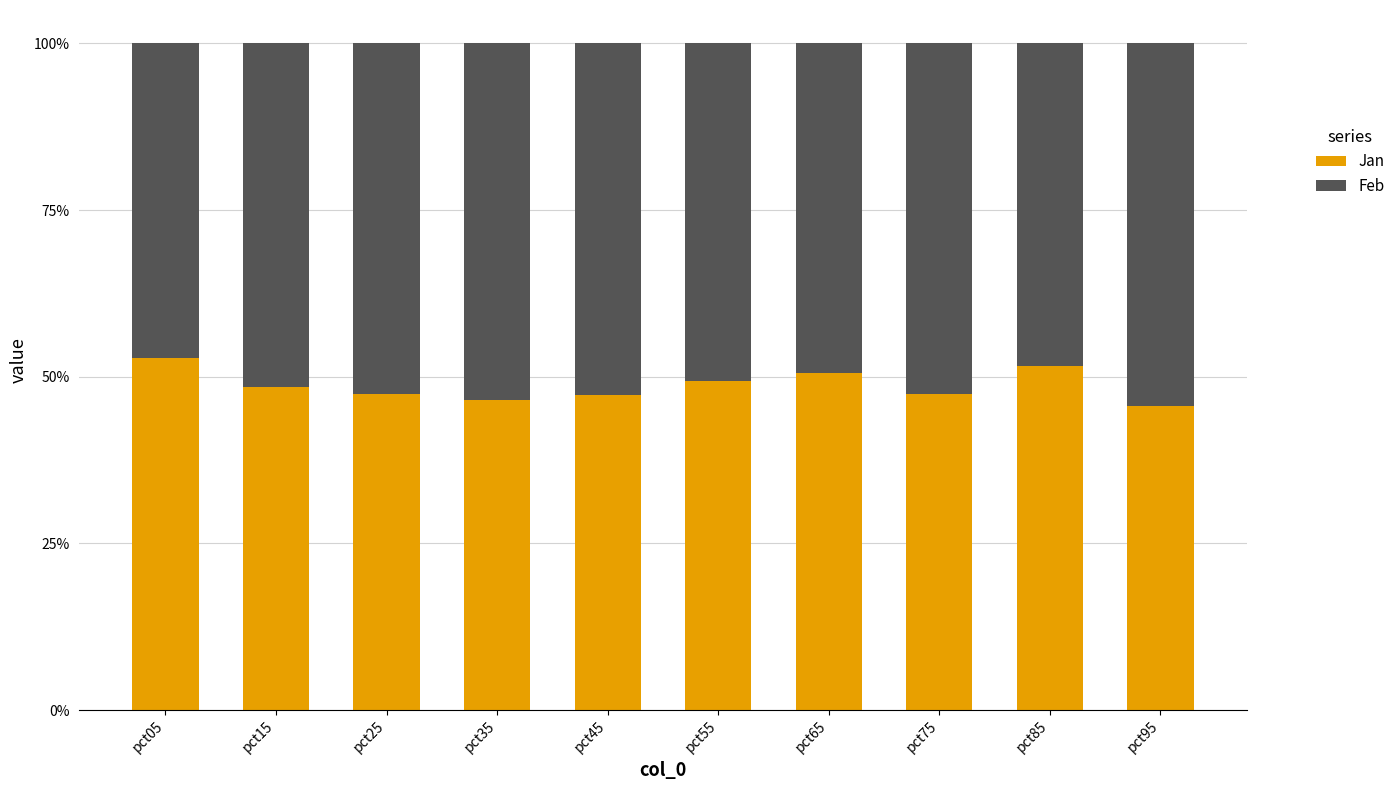

What are all the series names shown in the legend?

Jan, Feb